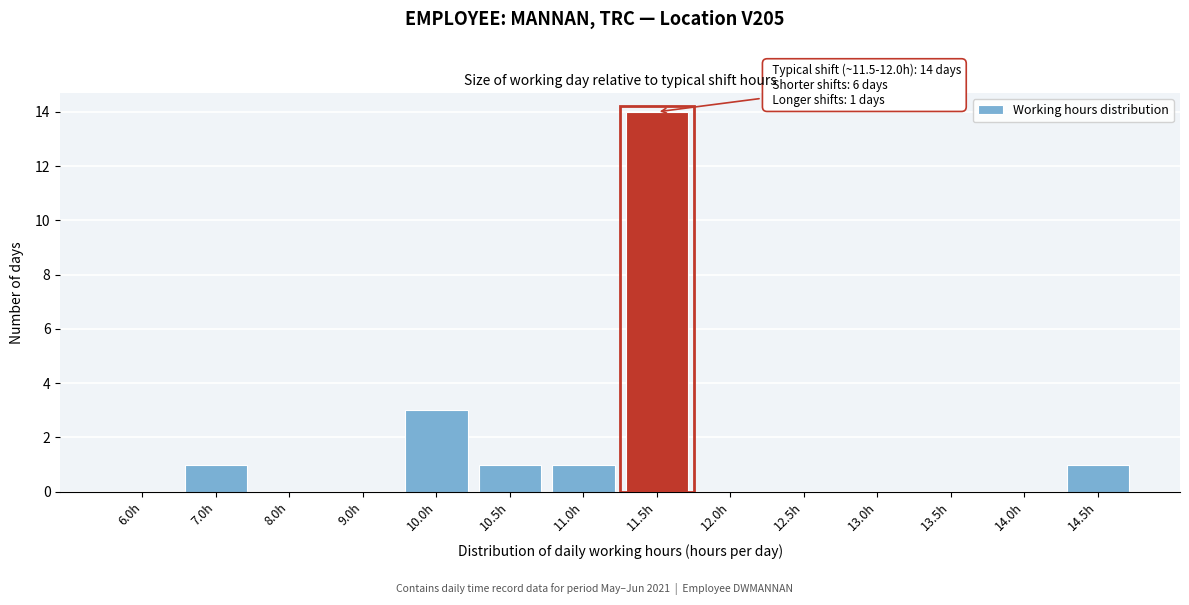

Reading left to right, what are all the values shown in this chart?

6.0h=0	7.0h=1	8.0h=0	9.0h=0	10.0h=3	10.5h=1	11.0h=1	11.5h=14	12.0h=0	12.5h=0	13.0h=0	13.5h=0	14.0h=0	14.5h=1